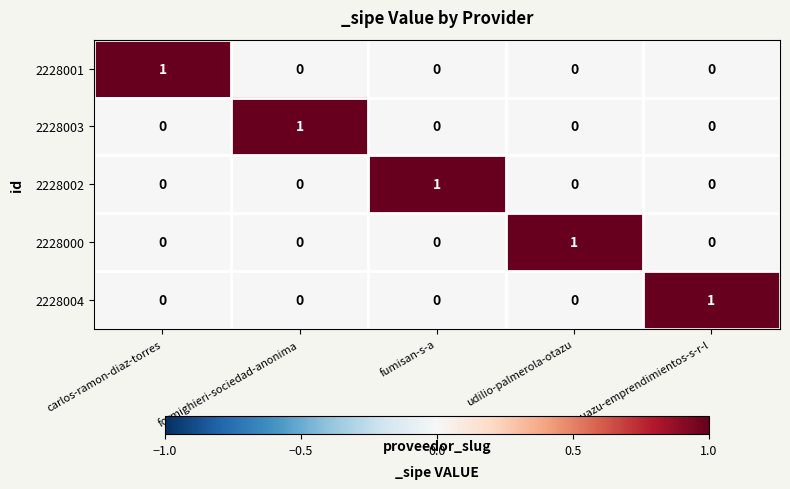

How many 2228002 values are between 0 and 1?

5